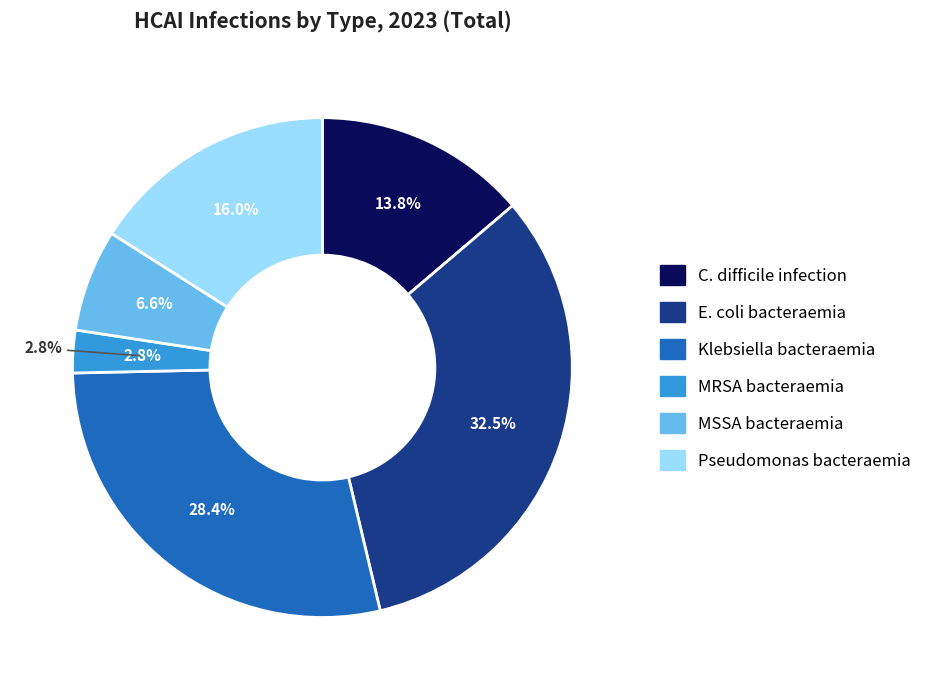

Does Pseudomonas bacteraemia represent more than half of the total?

No